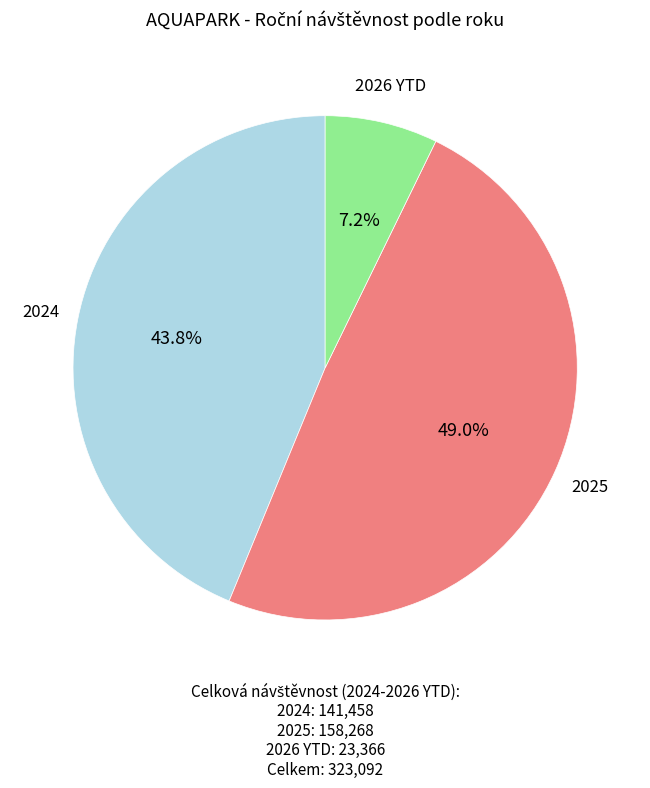

Is there any slice that represents more than half of the pie?

No